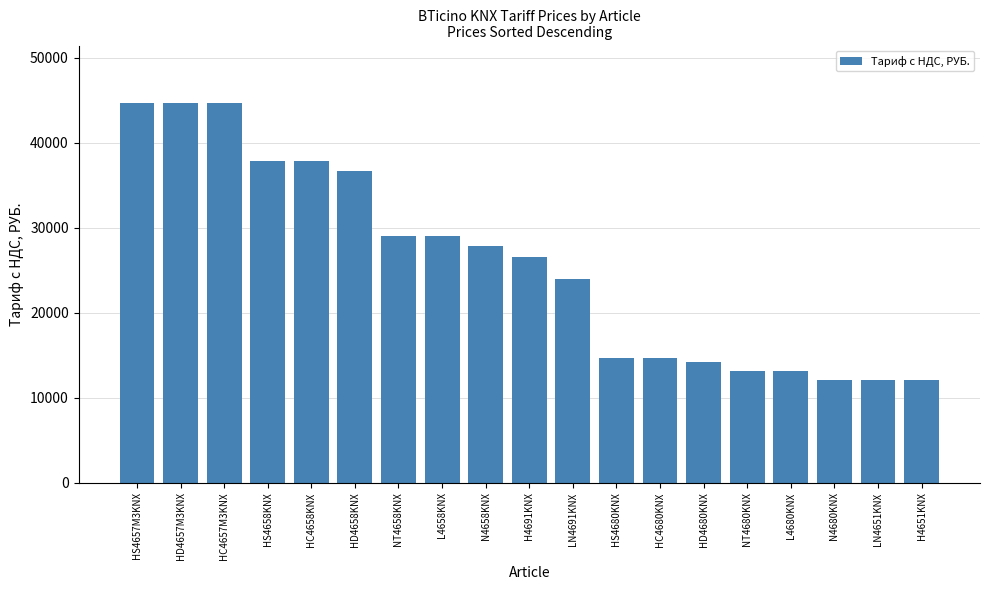

What is the smallest value displayed?

12136.7